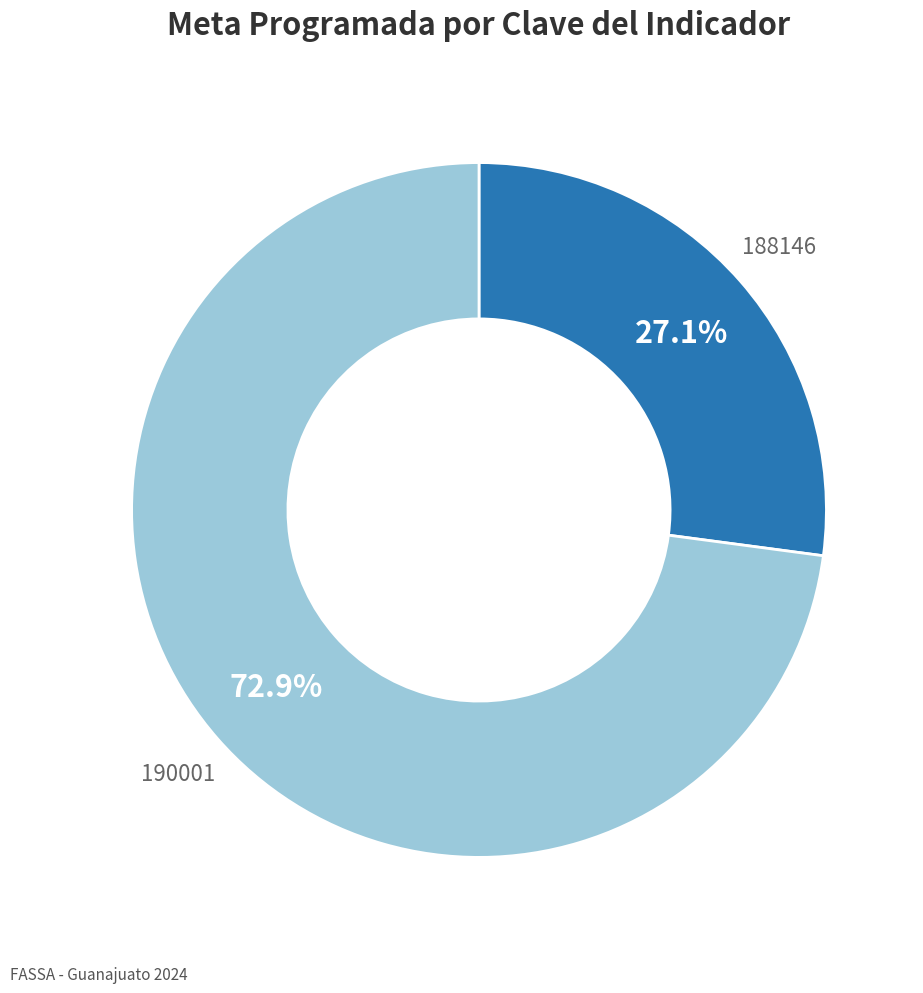

Does any single category account for the majority?

Yes